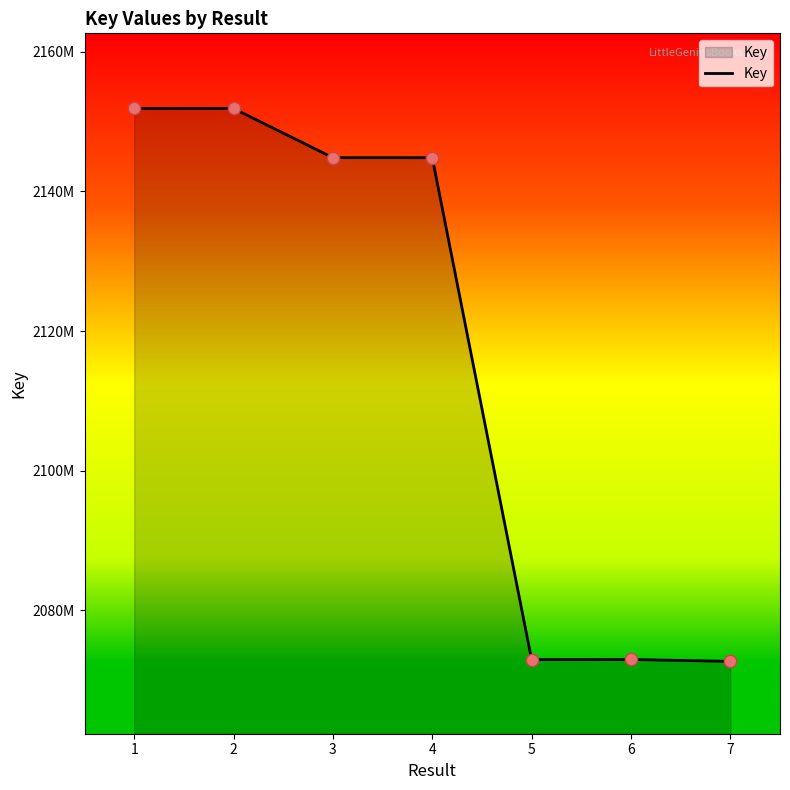

What is the ratio of the value at 1 to the value at 6?

1.0